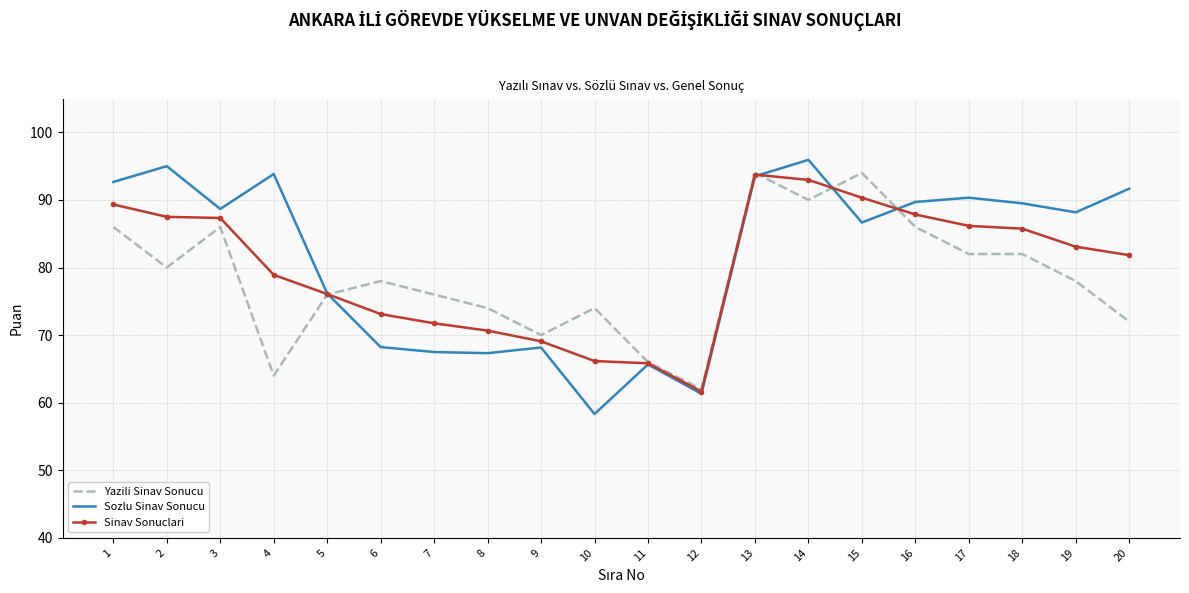

True or false: Yazili Sinav Sonucu has more than 1 points higher than both neighbors.

True